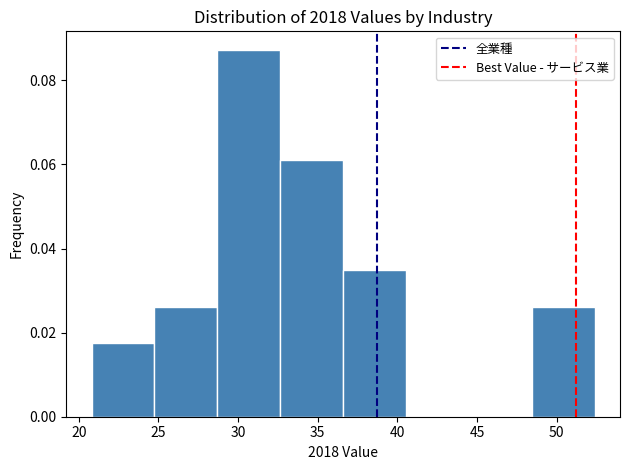

Which range on the x-axis has the tallest bar?

28.70 to 32.65